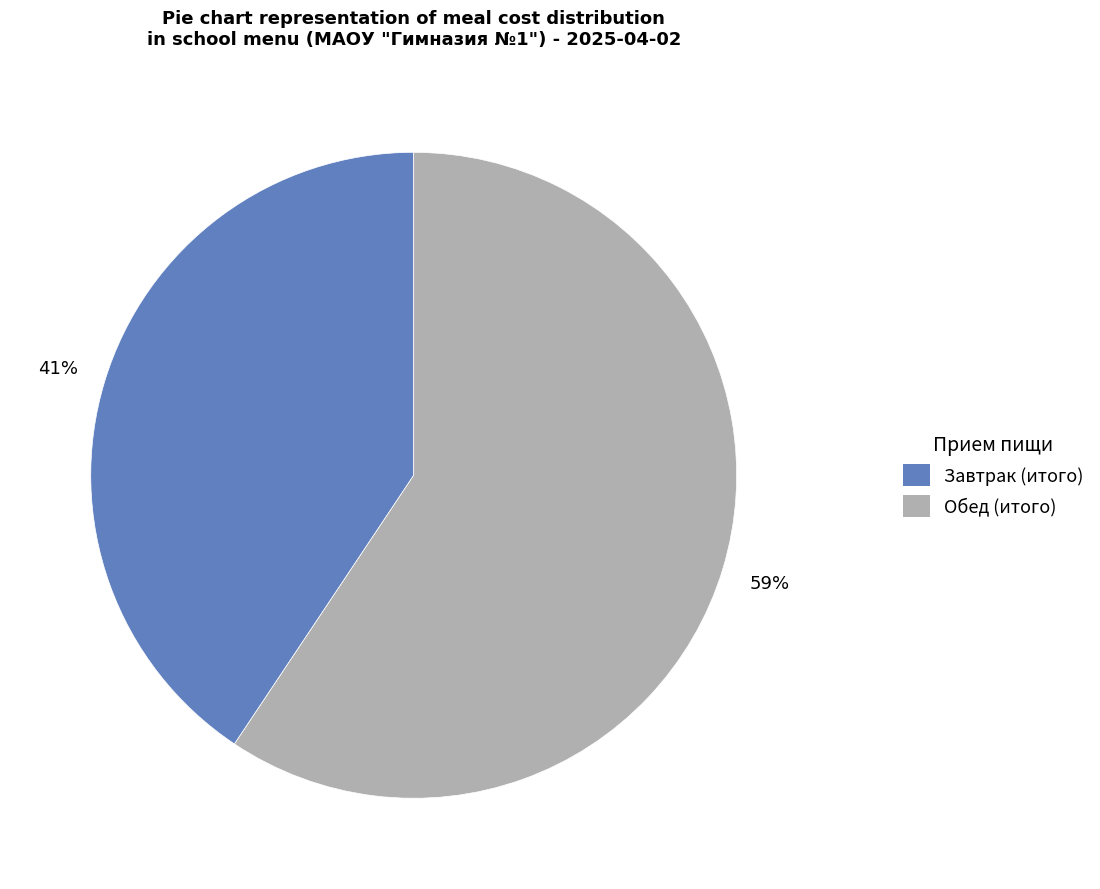

To the nearest percent, what portion does Обед (итого) represent?

59%